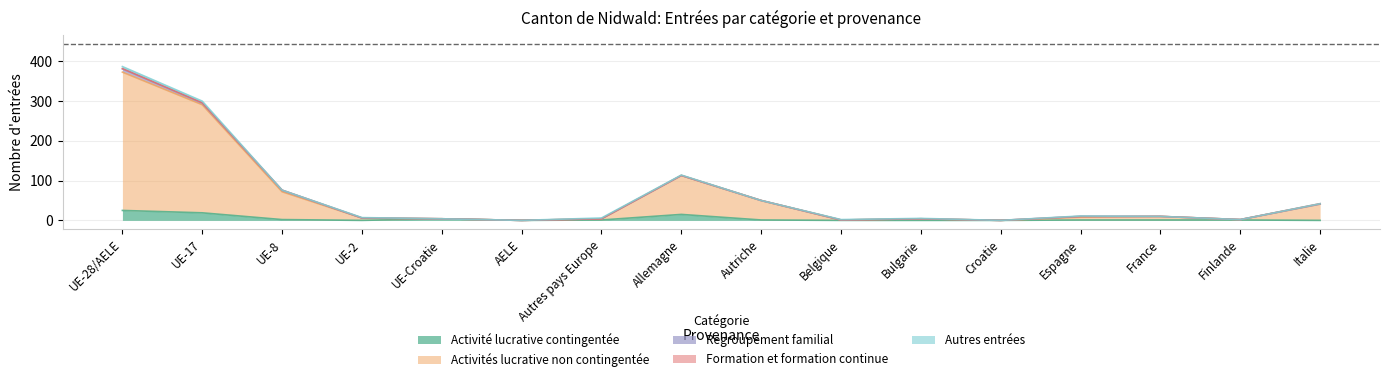

True or false: Regroupement familial and Activités lucrative non contingentée intersect in this chart.

False